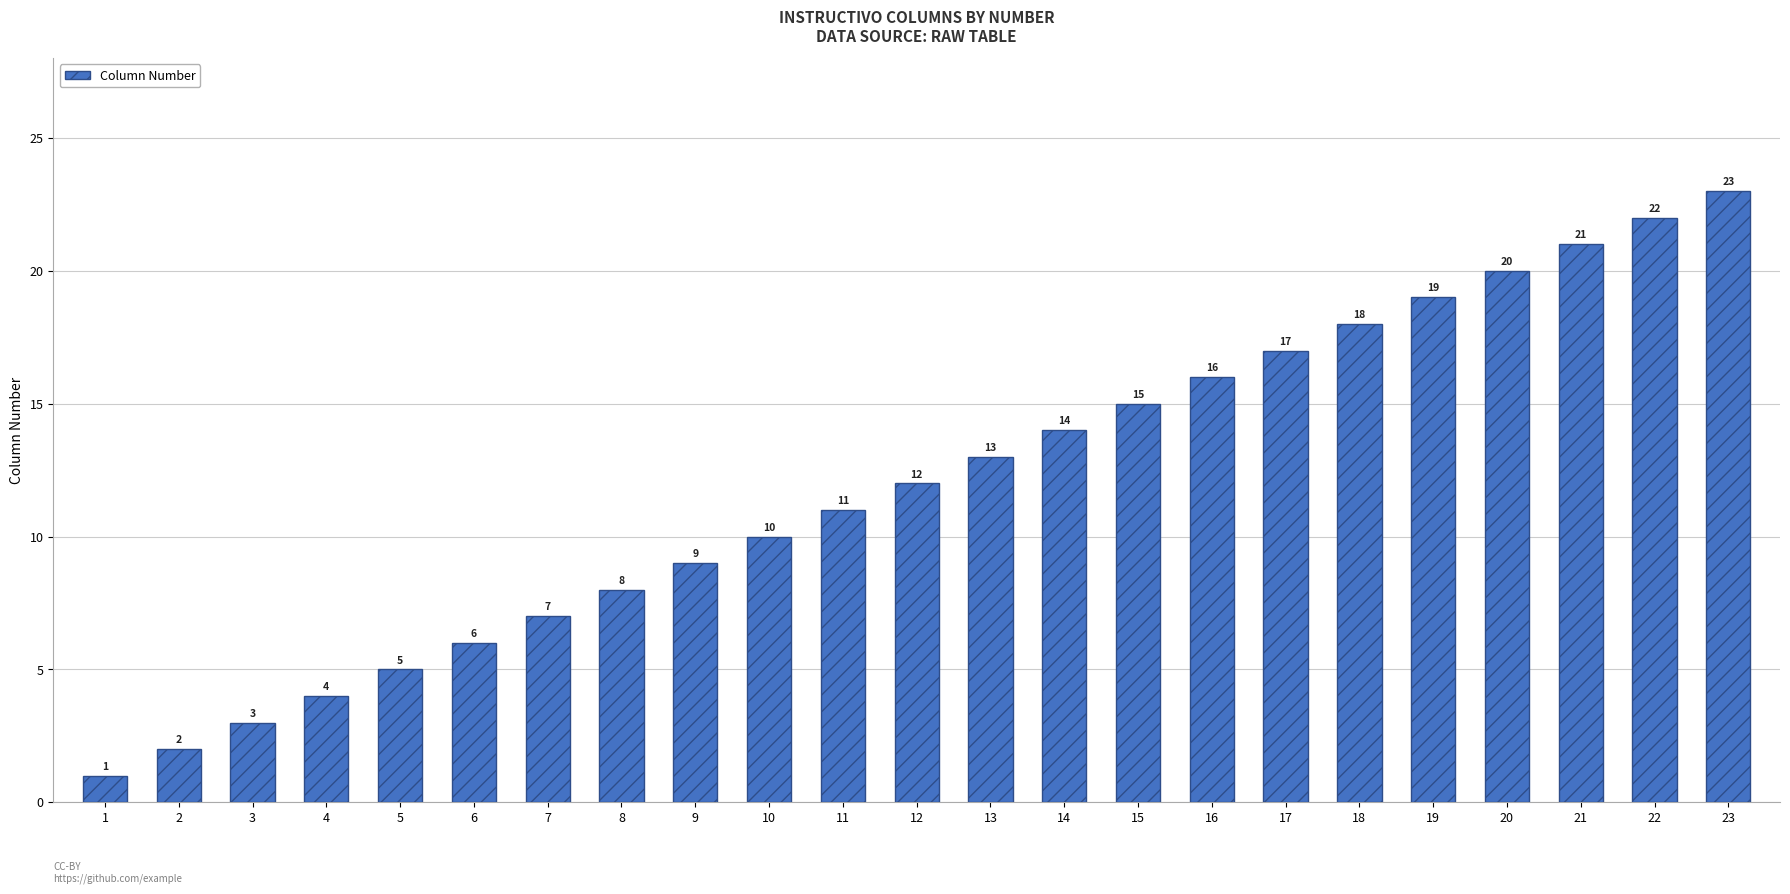

Reading right to left, extract all data points from this chart.

23=23	22=22	21=21	20=20	19=19	18=18	17=17	16=16	15=15	14=14	13=13	12=12	11=11	10=10	9=9	8=8	7=7	6=6	5=5	4=4	3=3	2=2	1=1